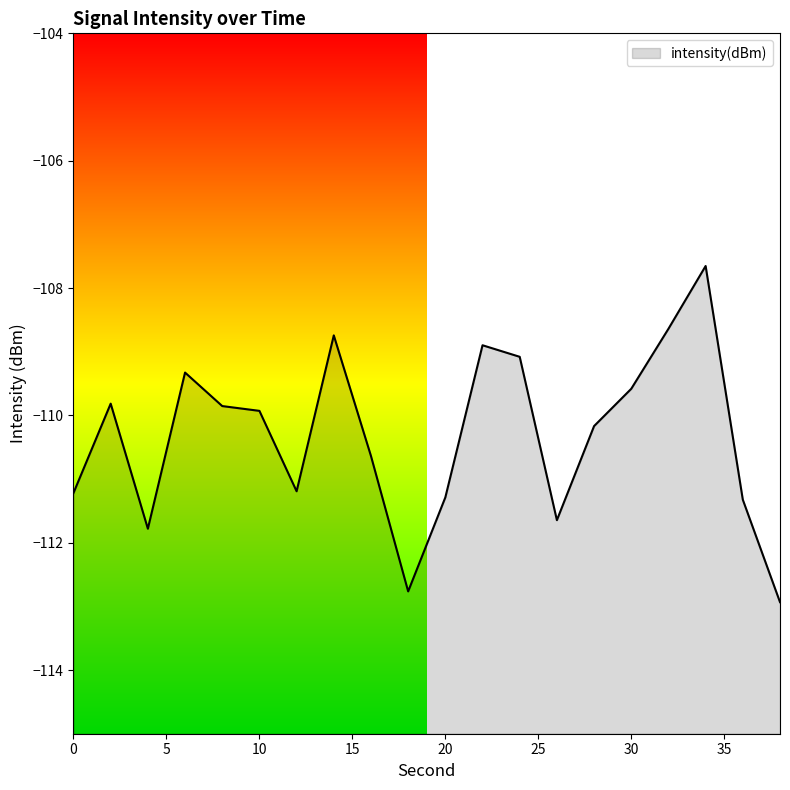

How many lines are shown in the chart?

1